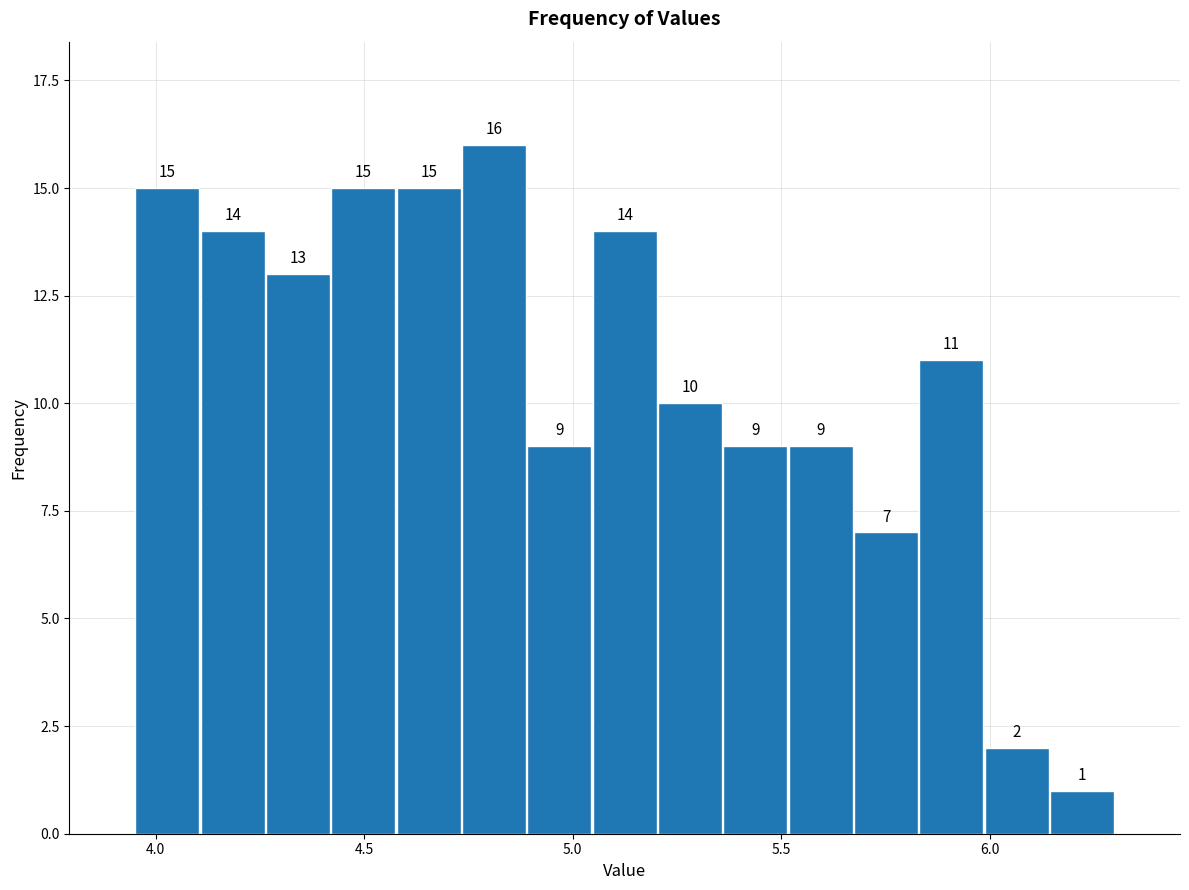

Around what value on the x-axis is the tallest bar? Give the approximate position of its centre, as read against the axis.

4.80